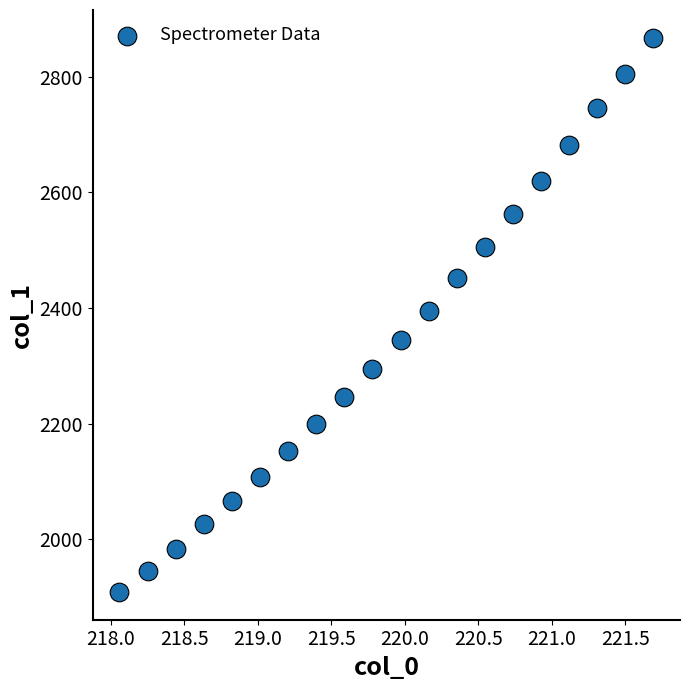

What is the range of X values (max minus min)?

3.6